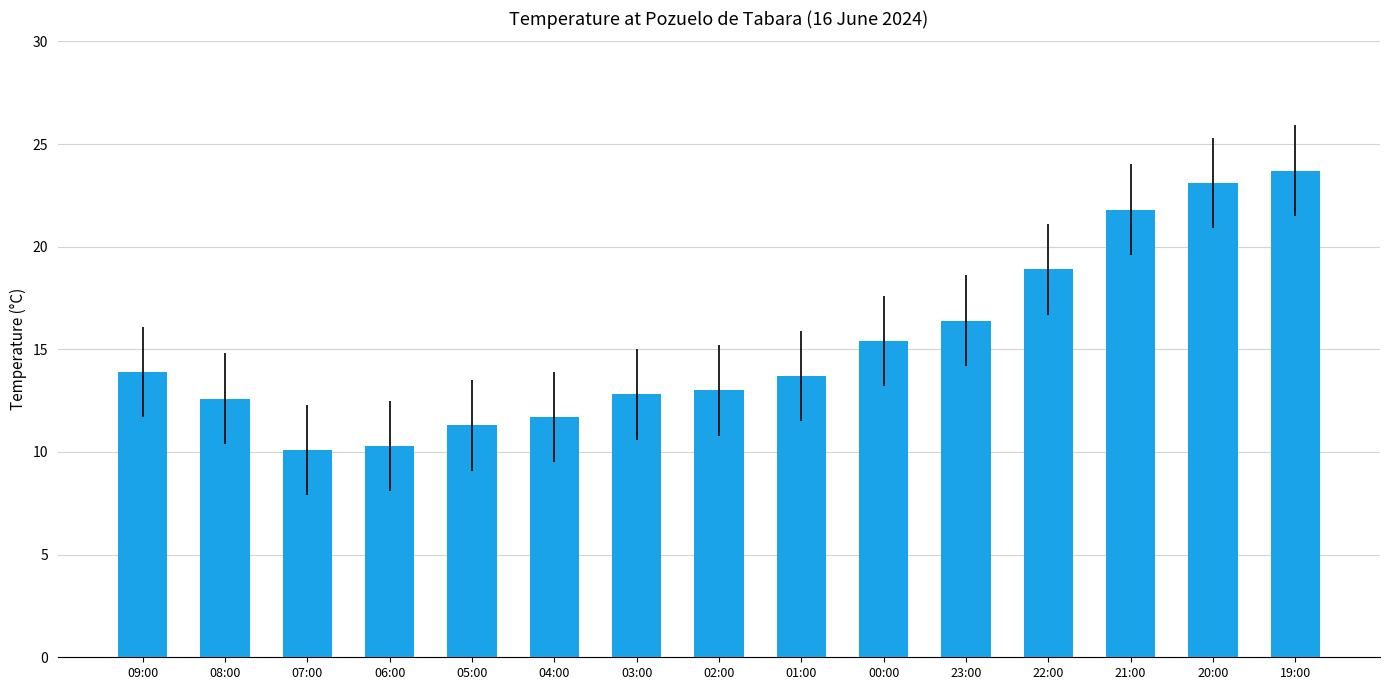

The chart shows a value of 23.4 at 23:00. True or false?

False